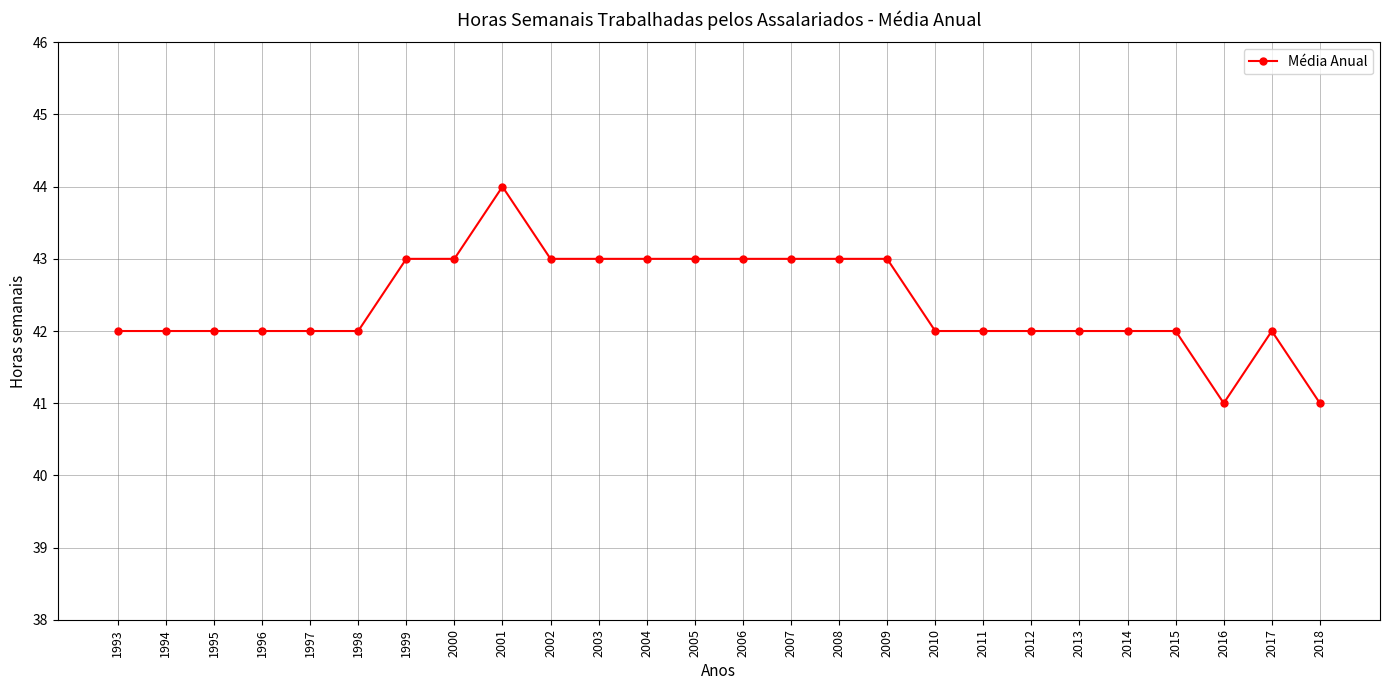

Reading left to right, list all the values displayed in this chart.

42	42	42	42	42	42	43	43	44	43	43	43	43	43	43	43	43	42	42	42	42	42	42	41	42	41